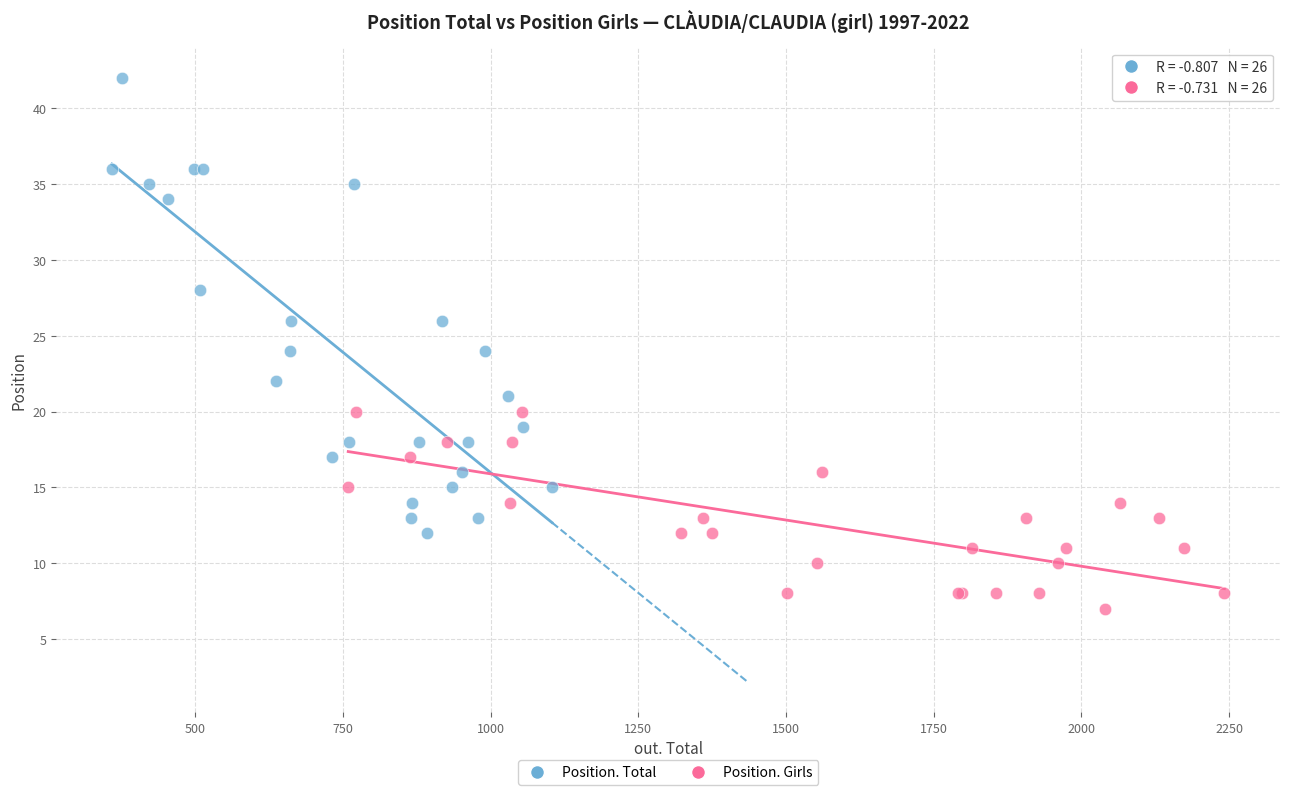

Which series reaches the minimum Y coordinate?

Position. Girls